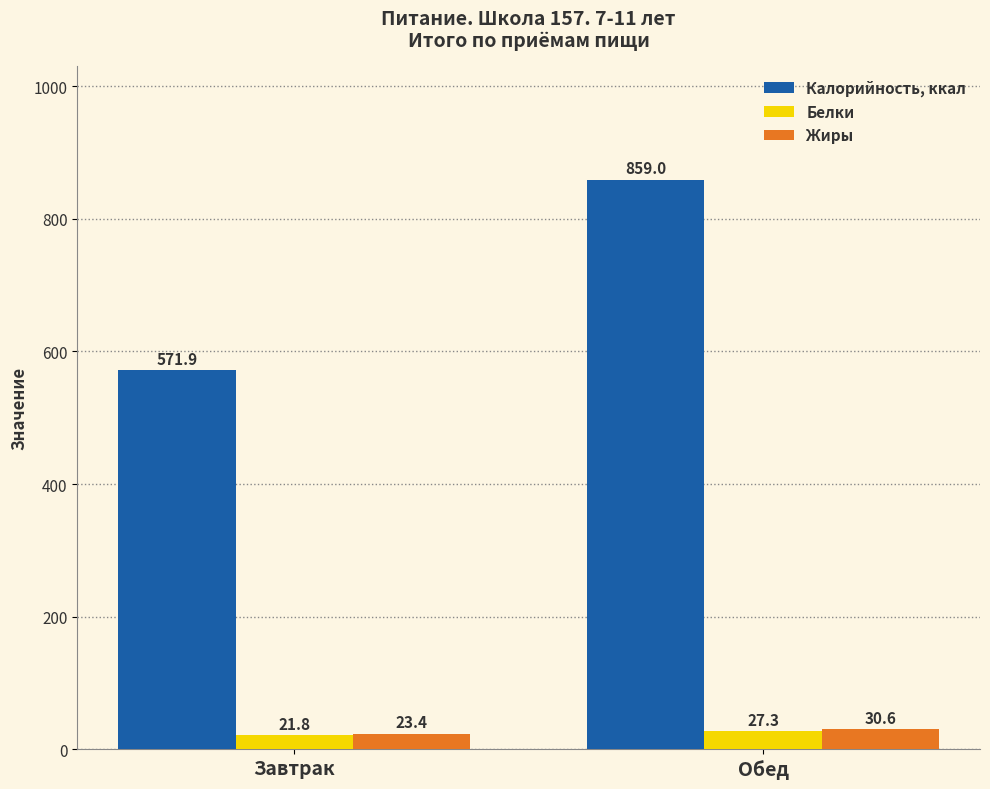

Does the chart contain stacked bars?

No